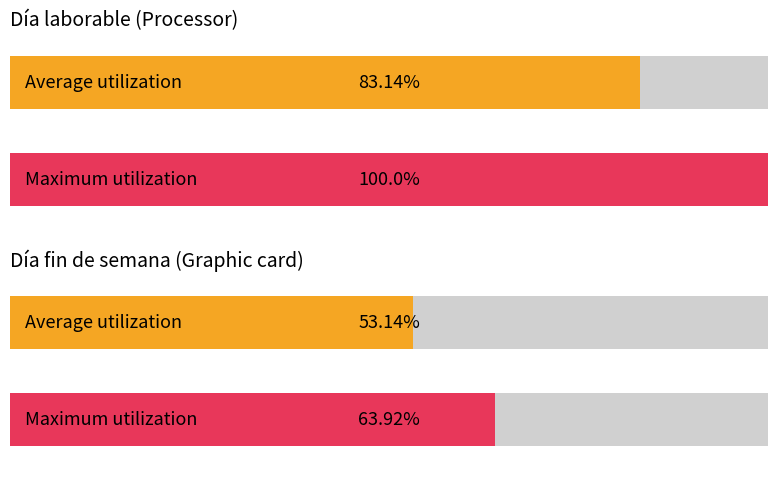

List the labels in order of Horas de trabajo value, largest first.

Día laborable, Día de fin de semana